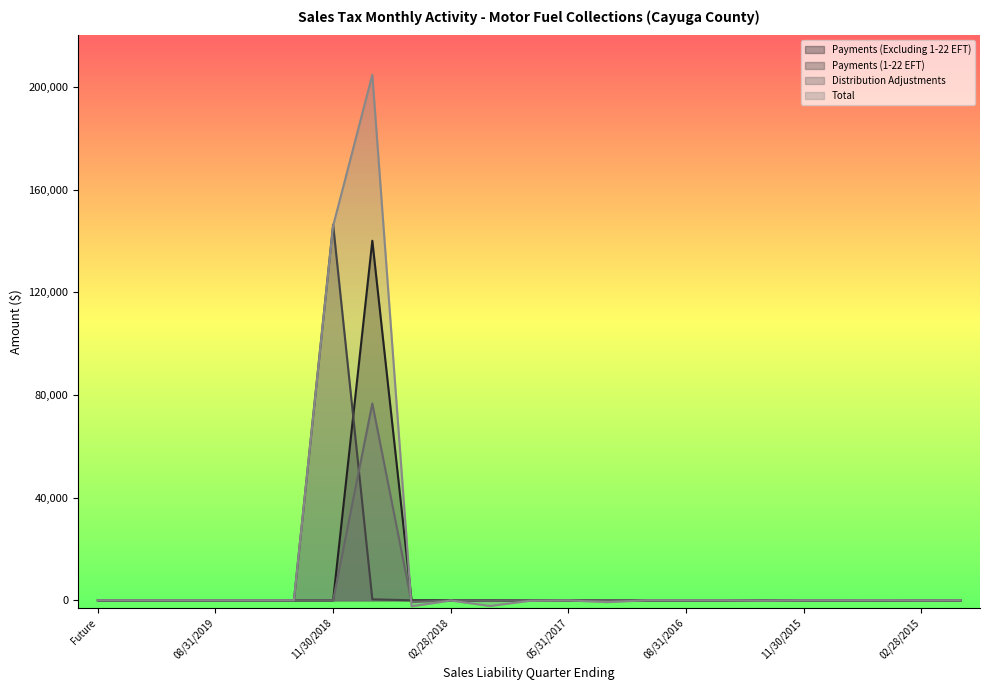

Which series has the largest range (max minus min)?

Total